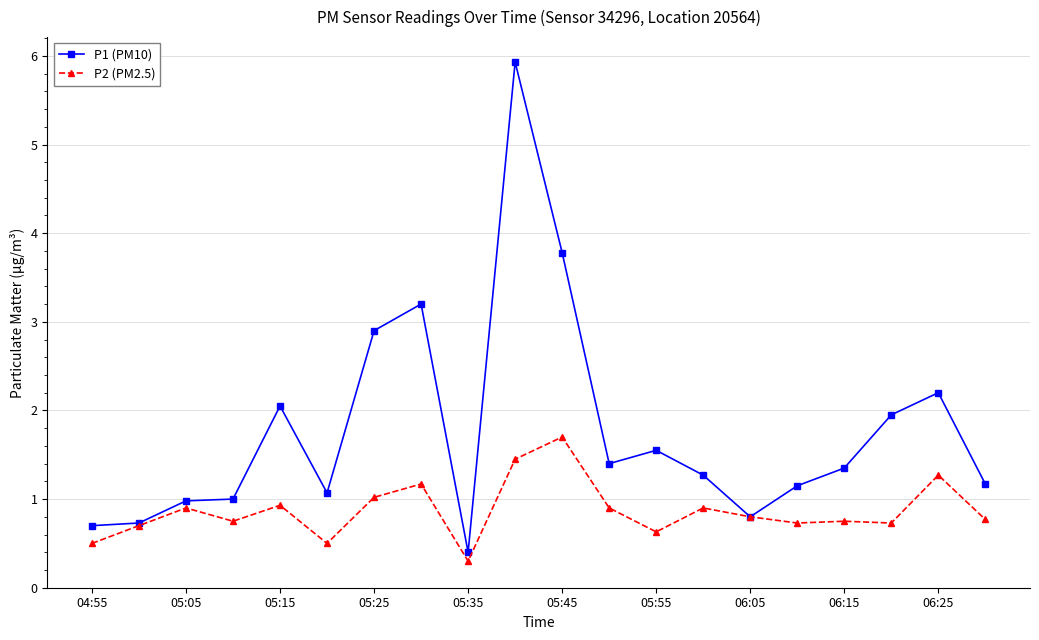

Which series has the largest range (max minus min)?

P1 (PM10)